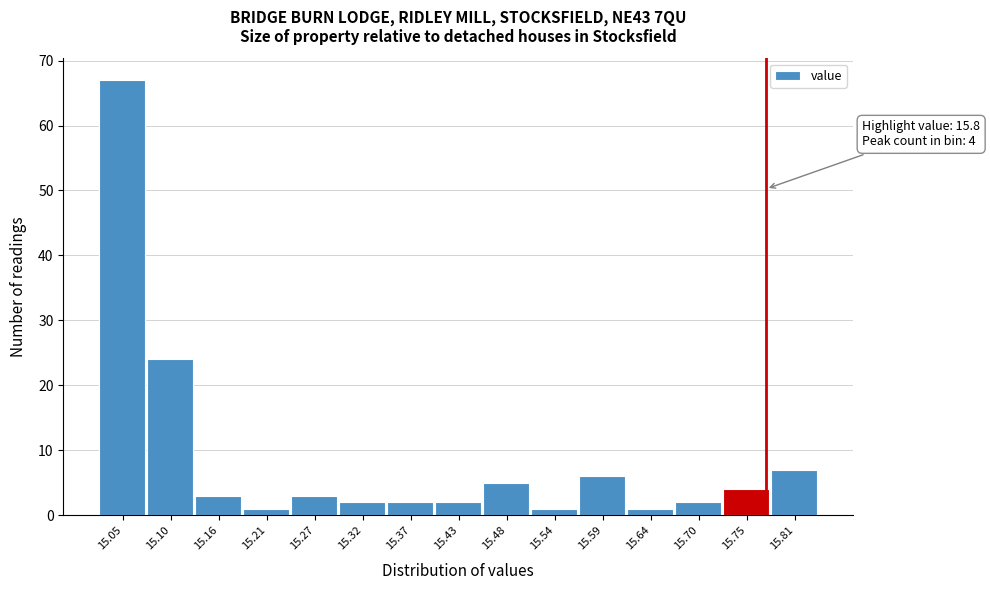

Reading left to right, what are all the values shown in this chart?

67	24	3	1	3	2	2	2	5	1	6	1	2	4	7